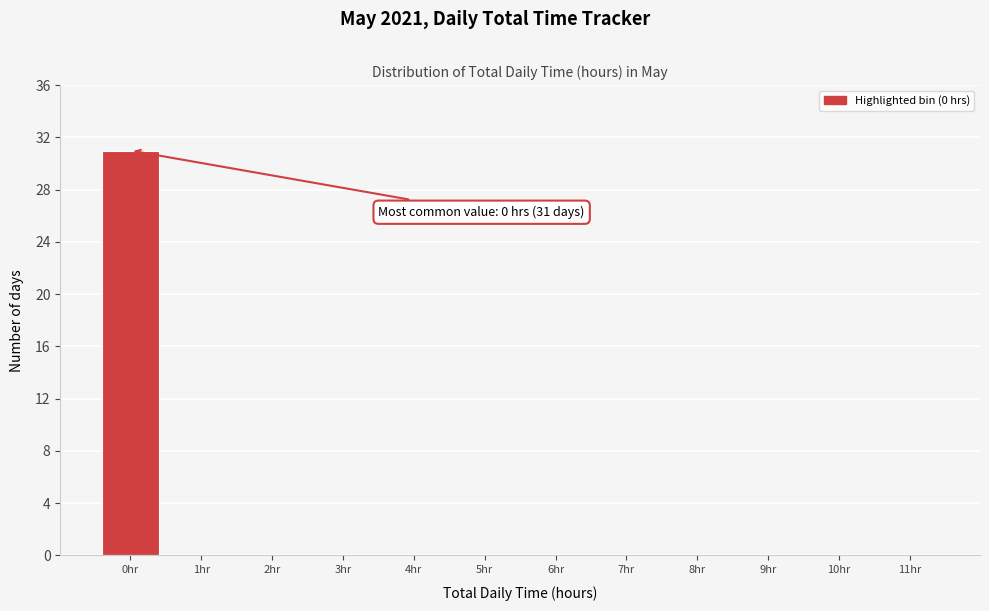

Reading right to left, list all the values displayed in this chart.

11hr=0	10hr=0	9hr=0	8hr=0	7hr=0	6hr=0	5hr=0	4hr=0	3hr=0	2hr=0	1hr=0	0hr=31